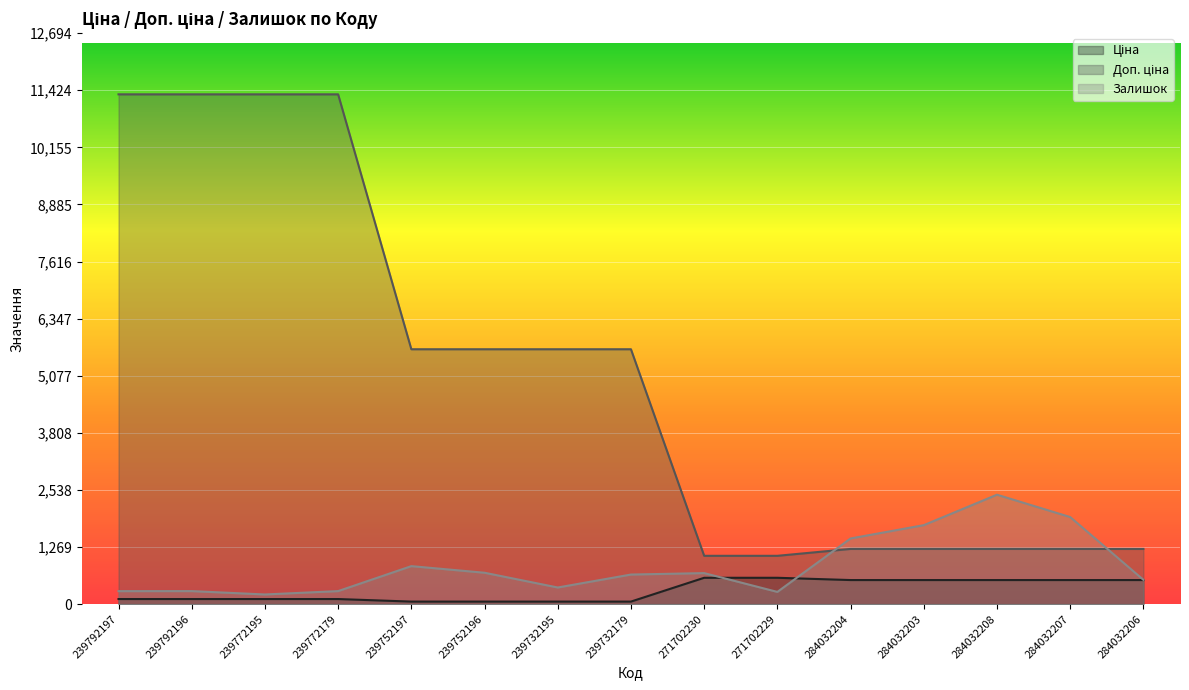

How many lines are shown in the chart?

3